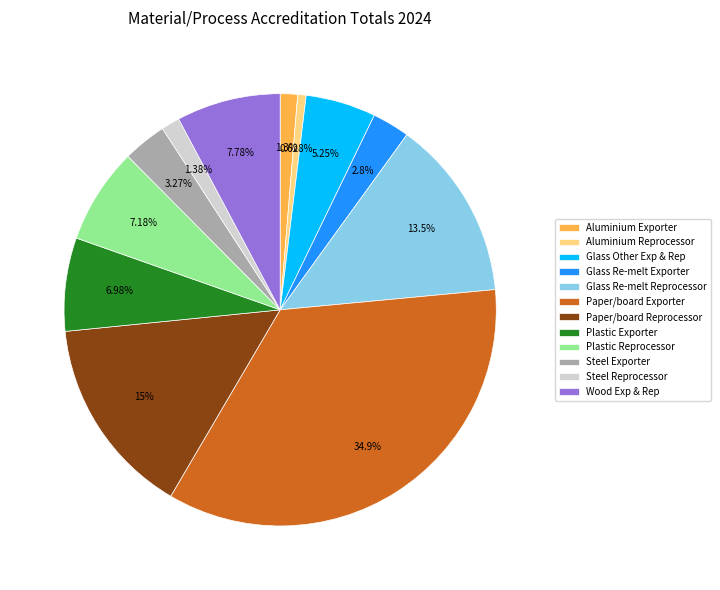

Combined, what portion of the pie is Steel Exporter and Paper/board Exporter?

38.2%